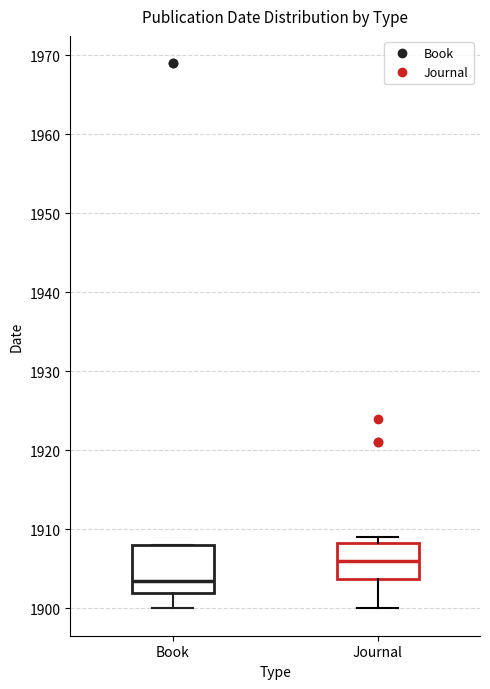

Which box's median line is the highest?

Journal